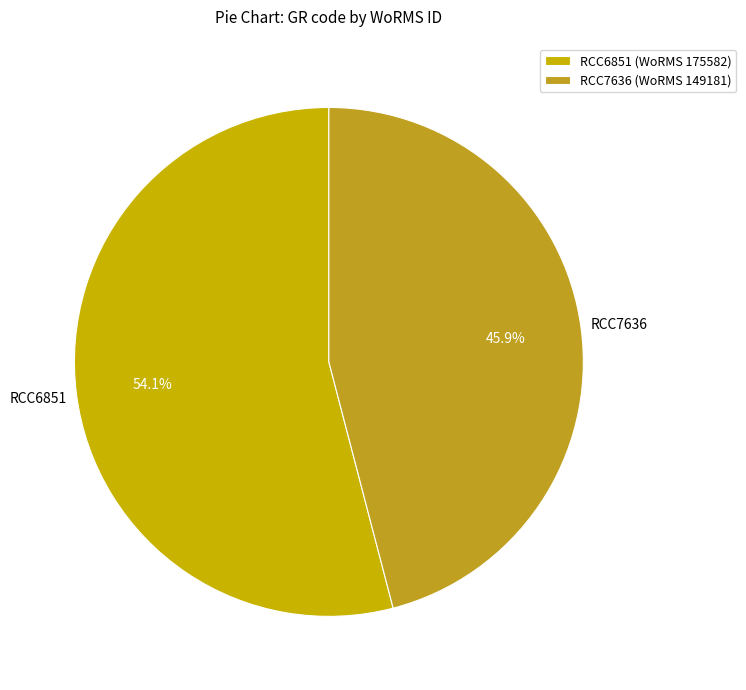

What is the largest slice in the pie chart?

RCC6851